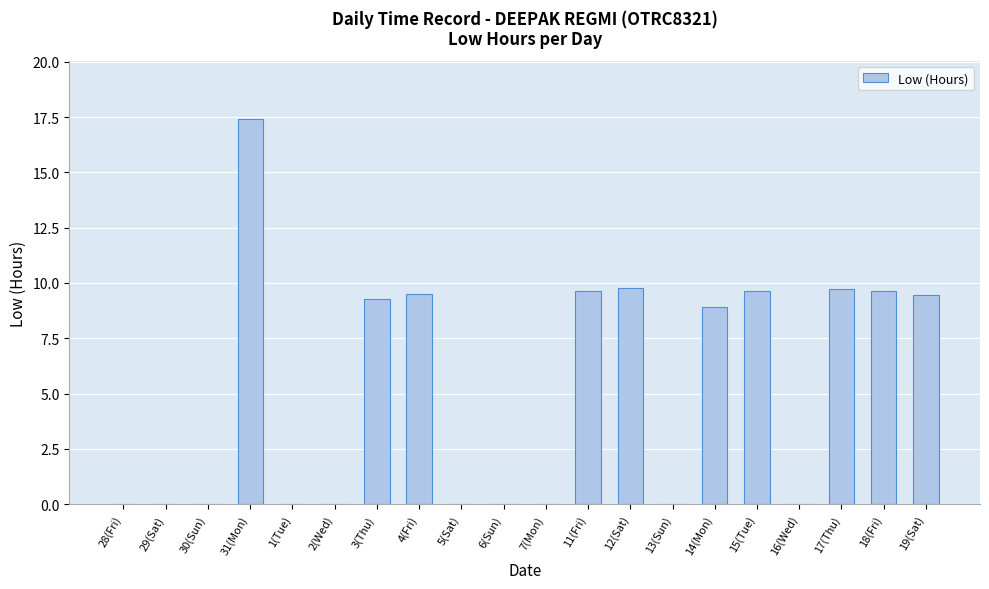

At which label does the data first exceed 8?

31(Mon)